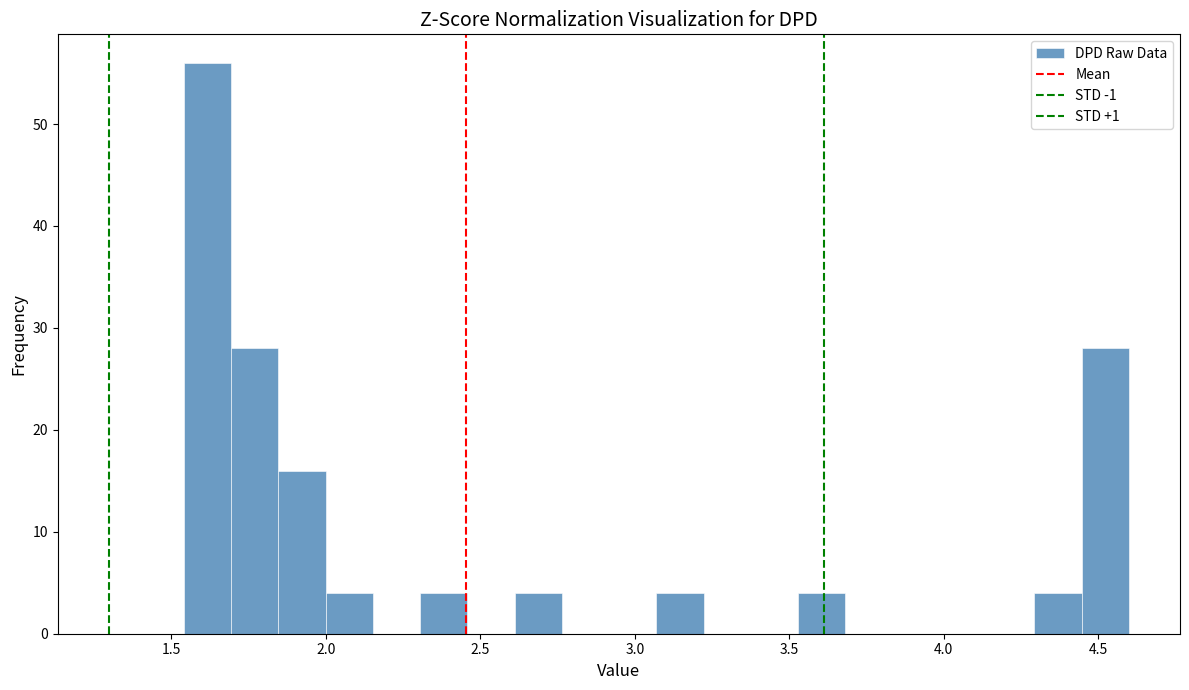

Around what value on the x-axis is the tallest bar? Give the approximate position of its centre, as read against the axis.

1.60